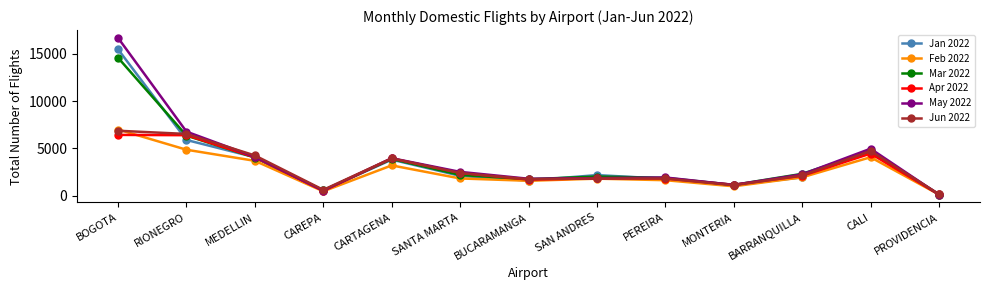

How many lines are shown in the chart?

6